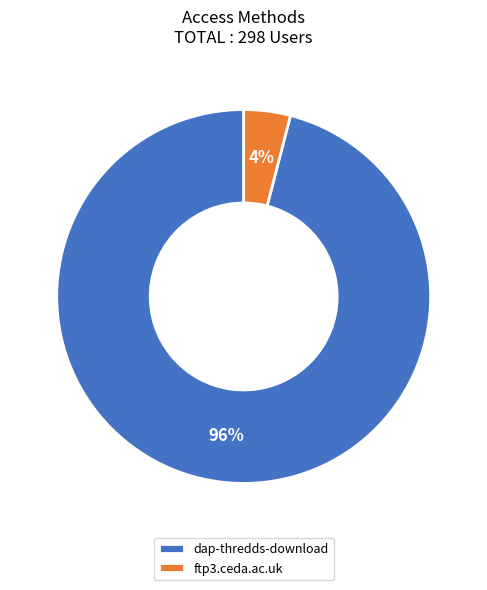

The dap-thredds-download slice represents 96% of the pie. True or false?

True